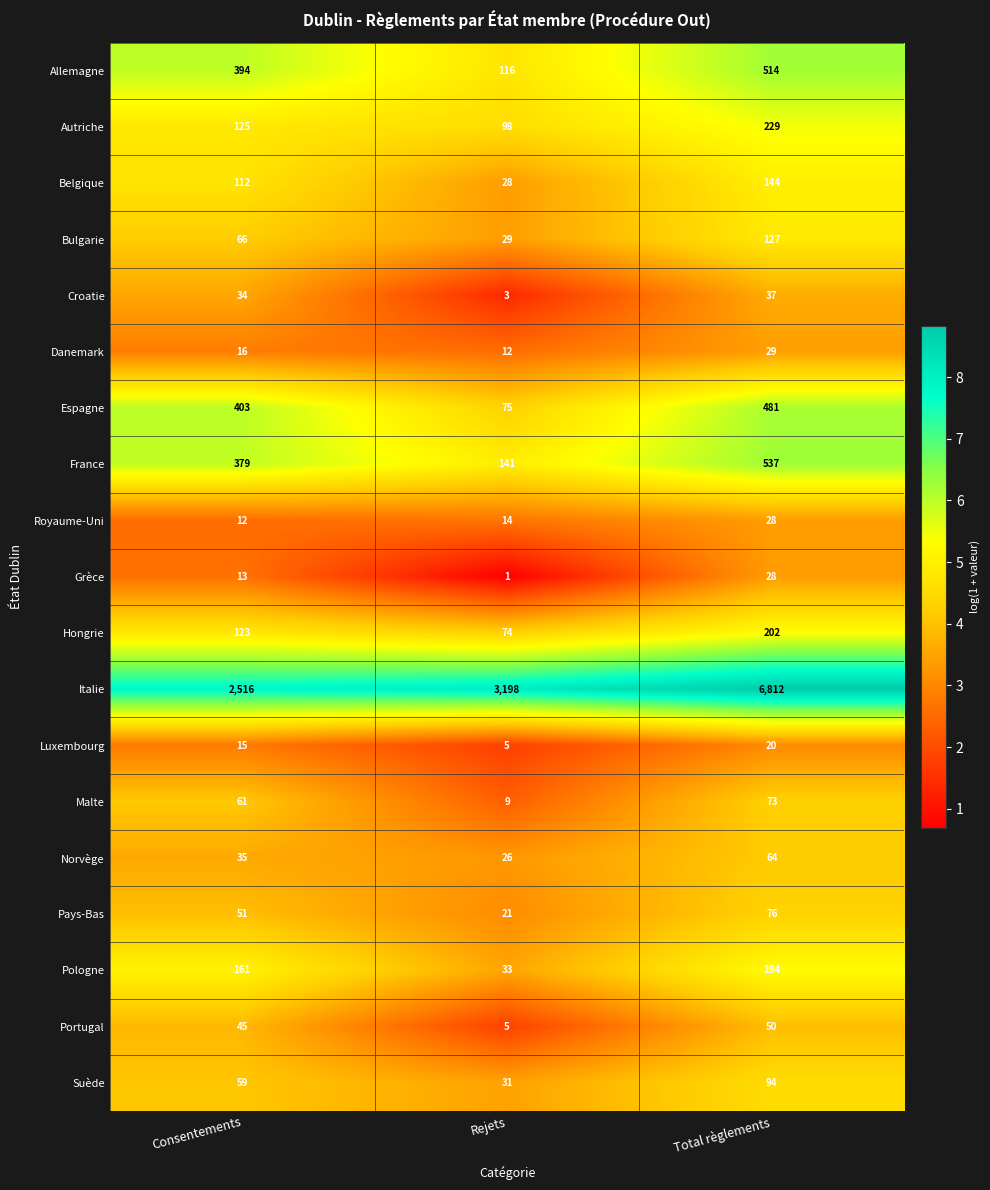

What is the spread (max minus min) of values at Rejets?

3197